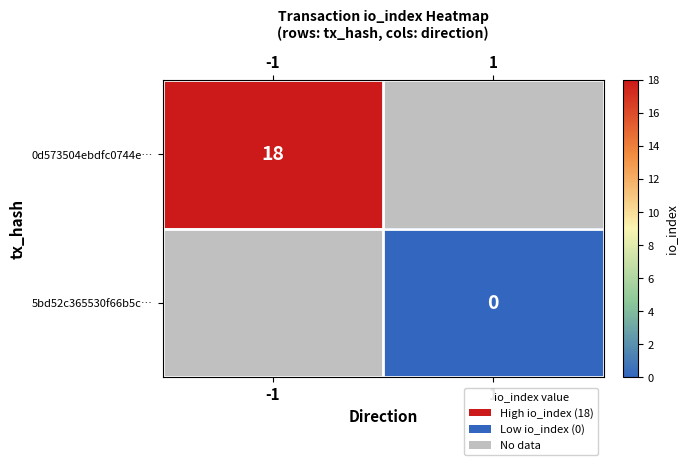

The 0d573504ebdfc0744e… series shows 7.3 at -1. True or false?

False